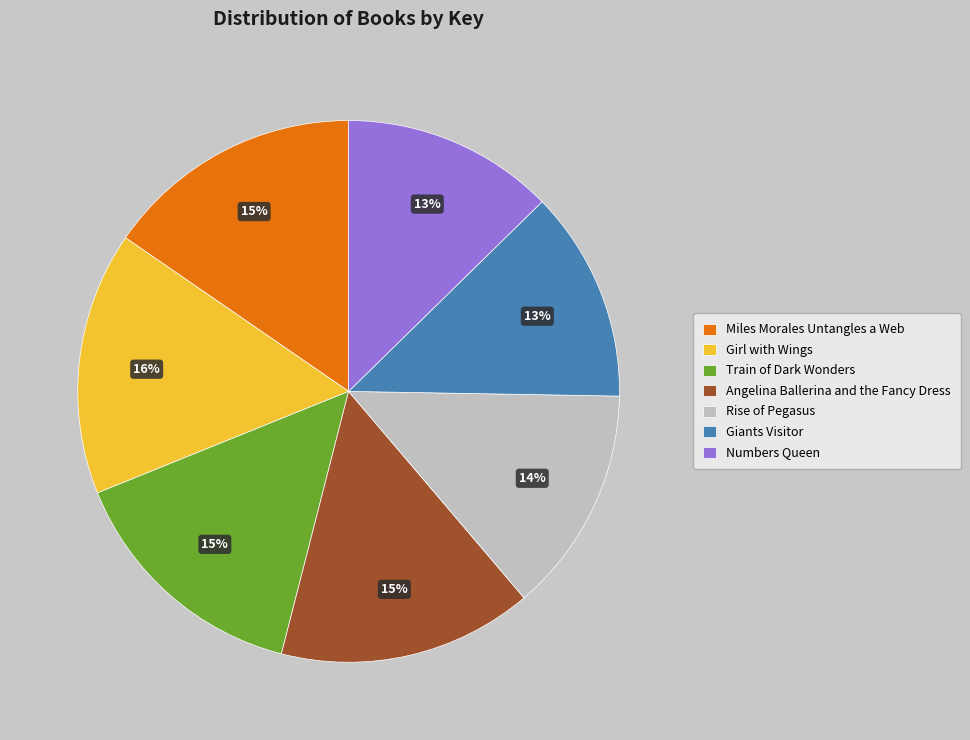

Combined, do Numbers Queen and Angelina Ballerina and the Fancy Dress account for over 50%?

No